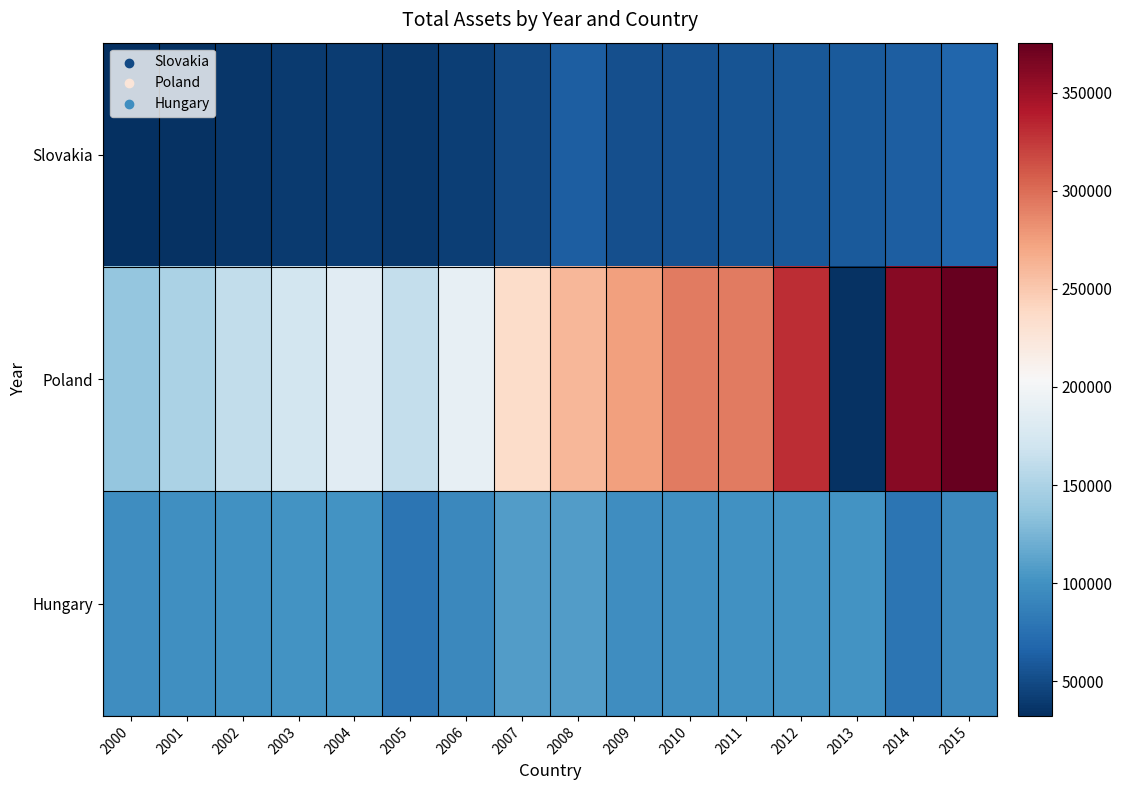

List the series in order of their peak value, highest first.

Poland, Hungary, Slovakia